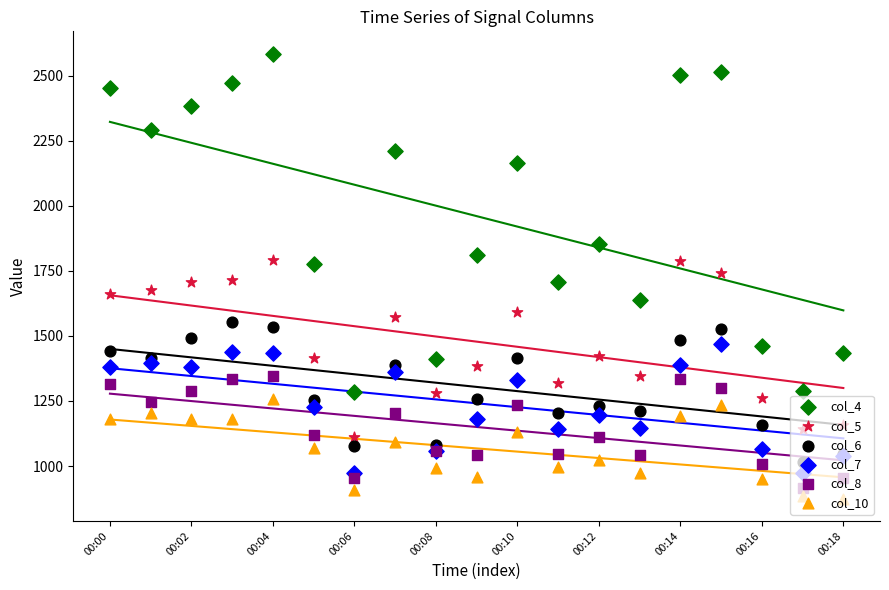

At how many categories does at least one series exceed 2470?

4